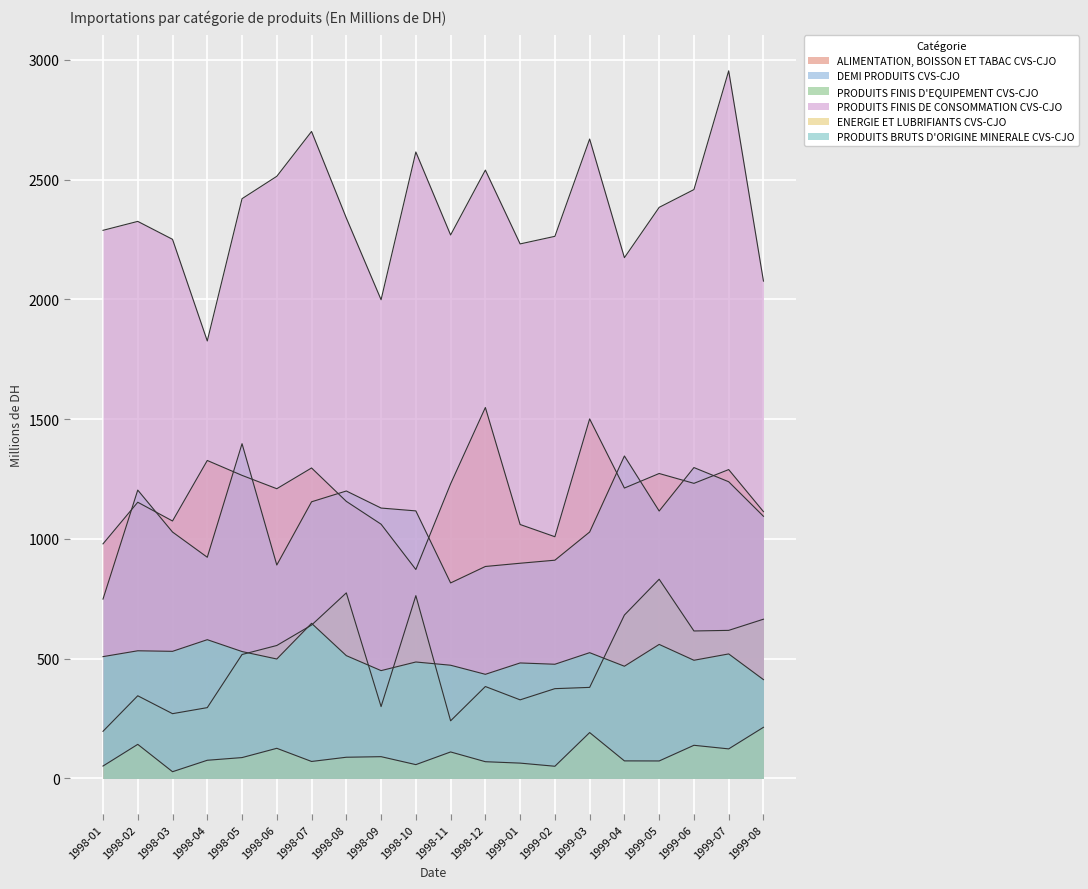

How many distinct data groups are displayed?

6